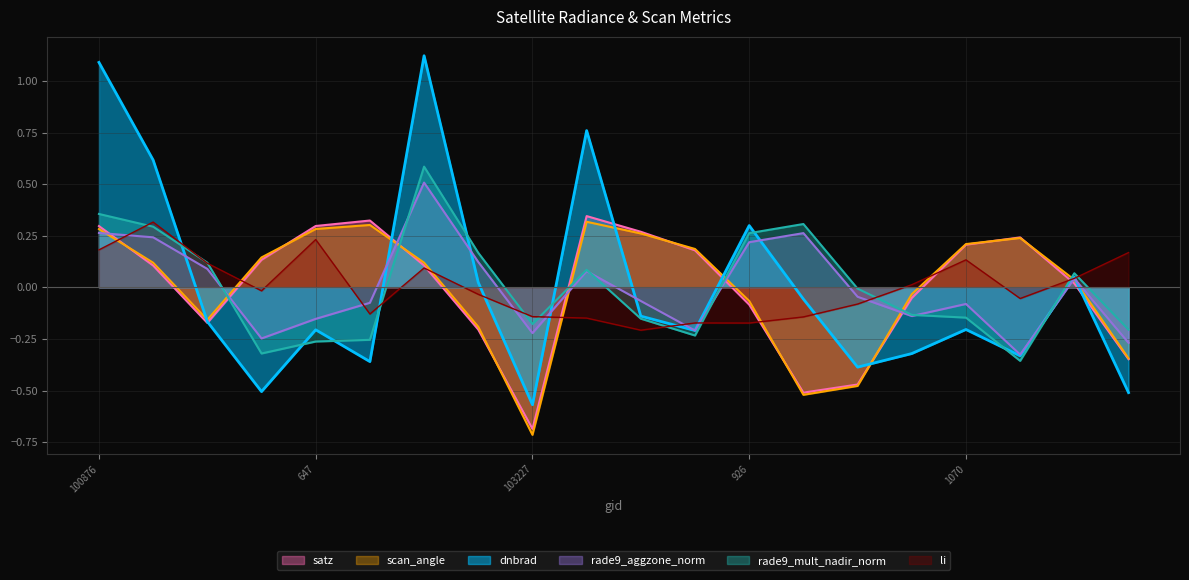

How many interior local peaks does the rade9_mult_nadir_norm series have?

4